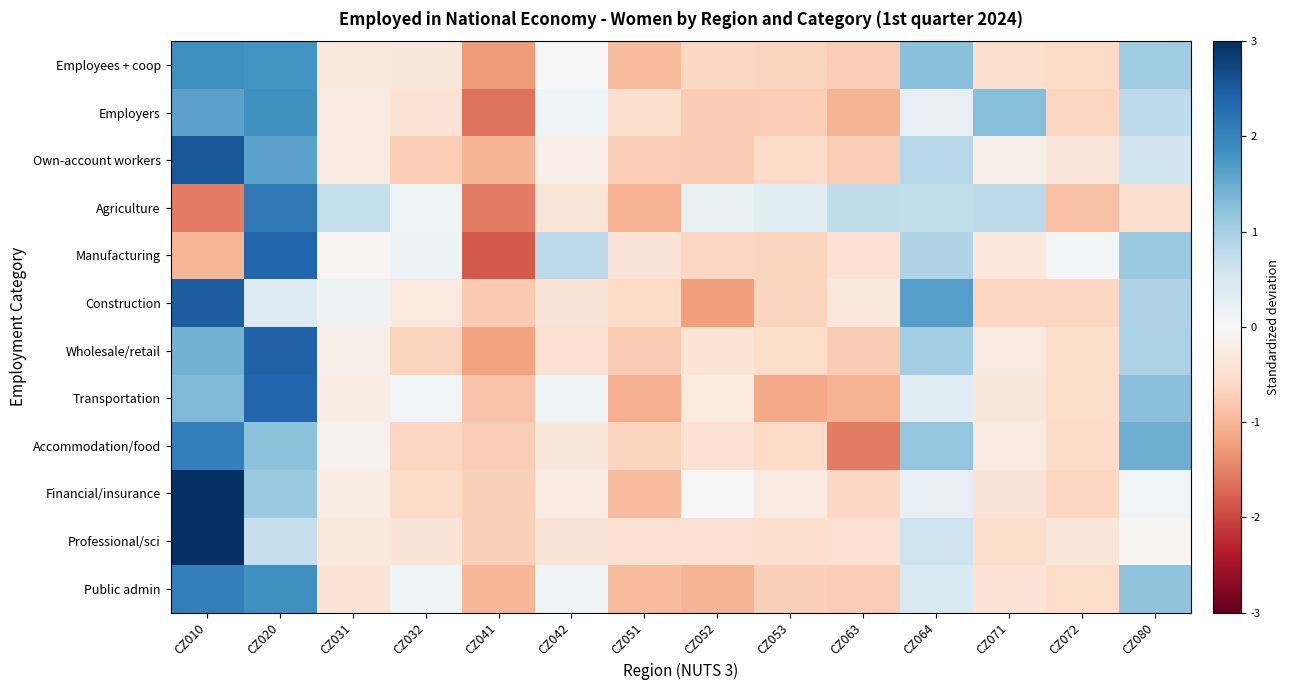

What is the difference between the highest and lowest values at CZ041?

1.1